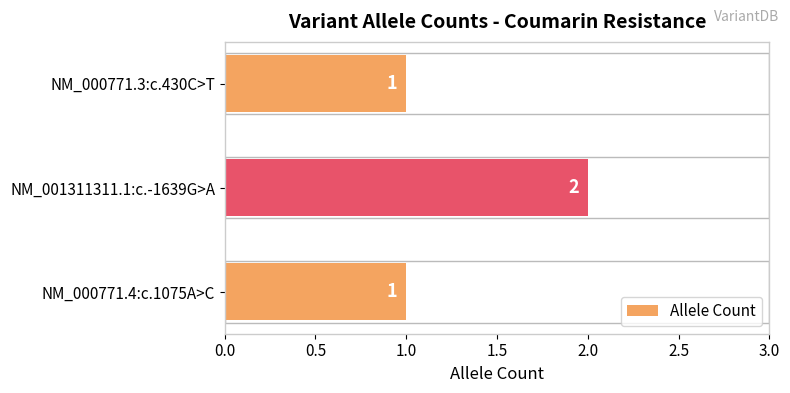

Approximately how many times larger is the value at NM_001311311.1:c.-1639G>A compared to NM_000771.3:c.430C>T?

2.0